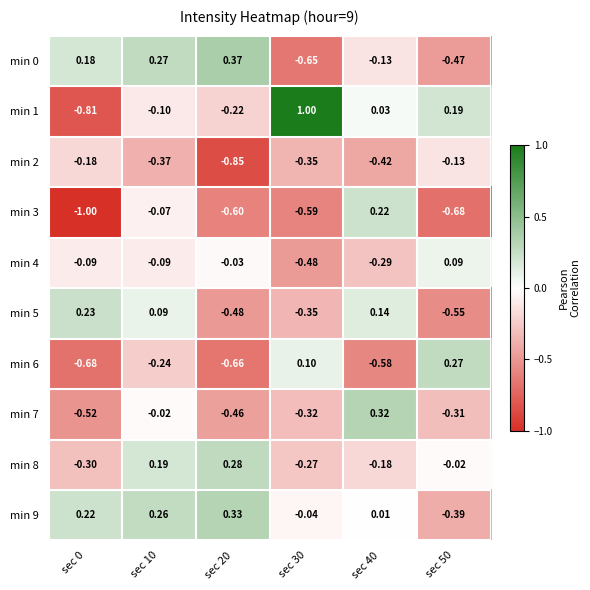

Which series has the widest spread of values?

min 1